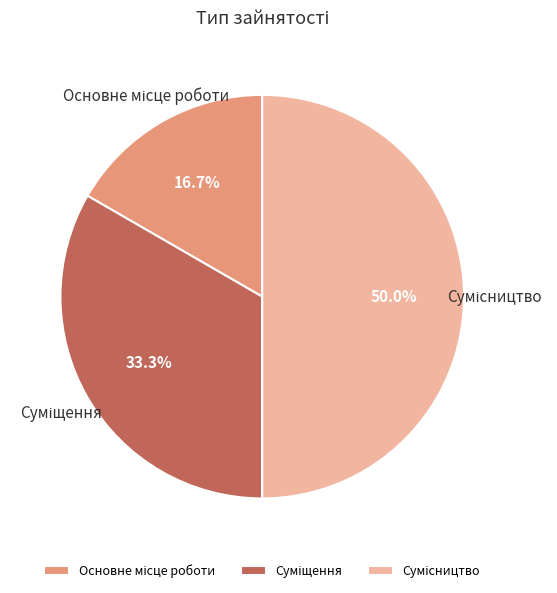

True or false: Сумісництво accounts for 65% of the total.

False